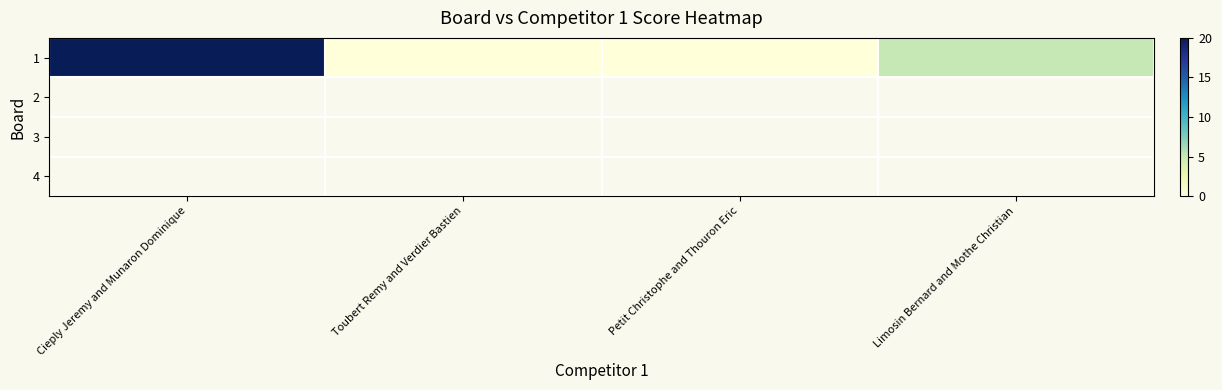

The value at Cieply Jeremy and Munaron Dominique is 13. True or false?

False